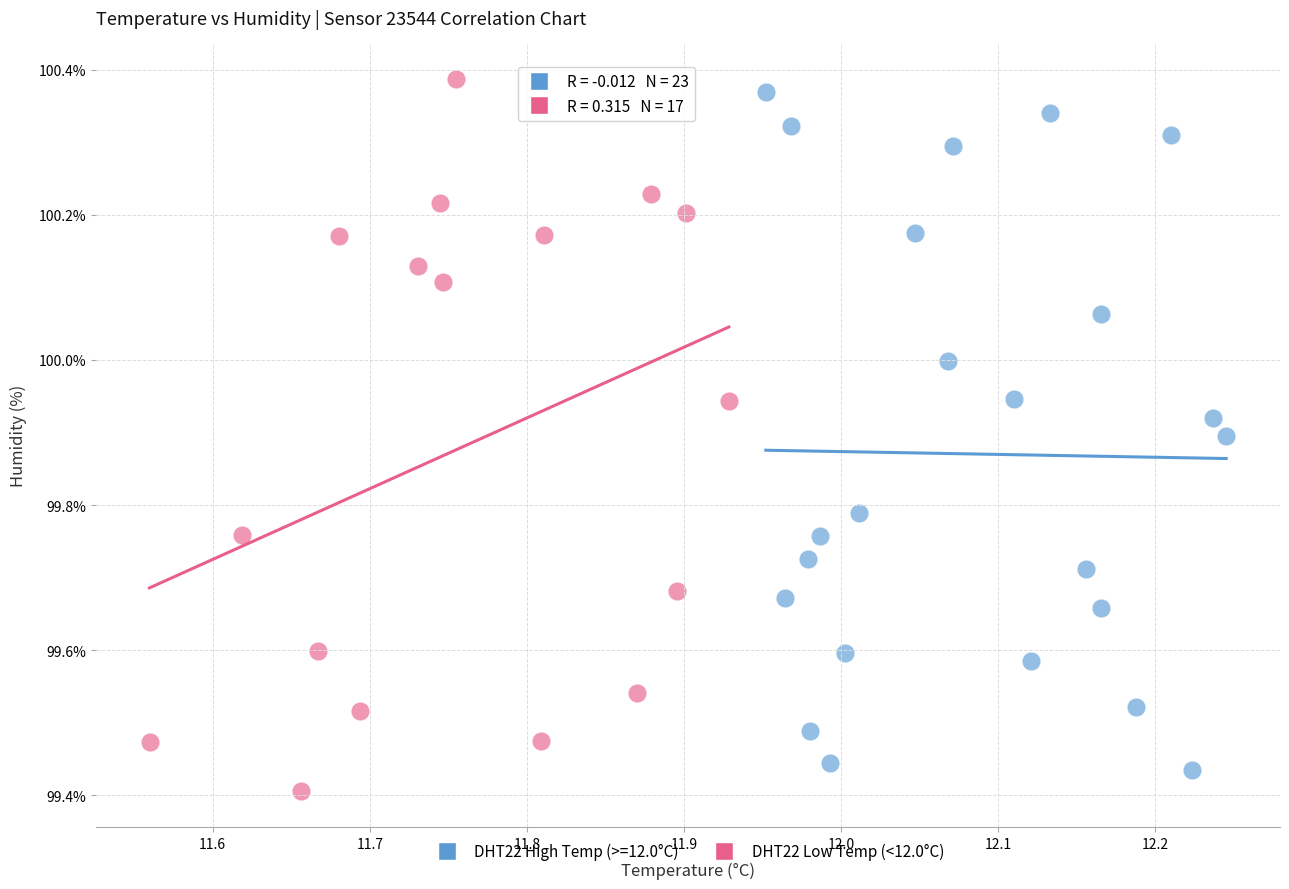

What are all the series names shown in the legend?

DHT22 High Temp (>=12.0°C), DHT22 Low Temp (<12.0°C)